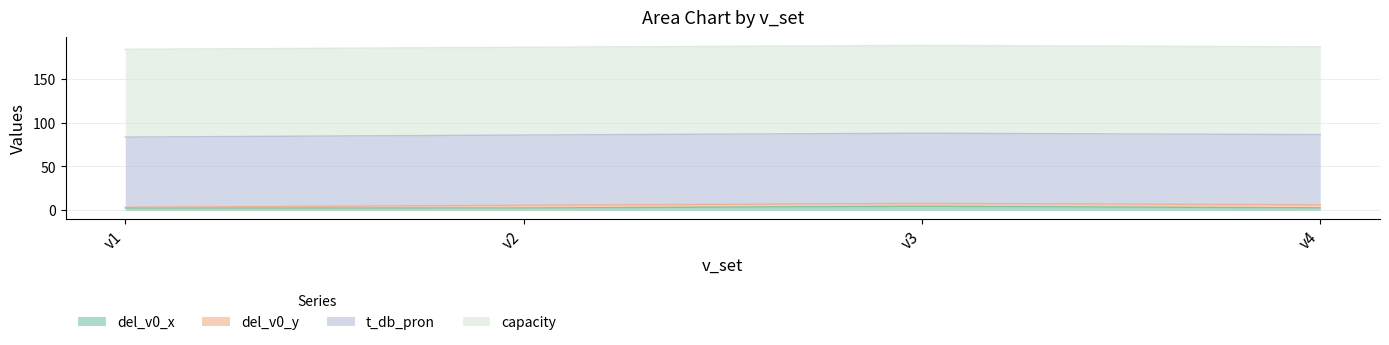

What is the value of the t_db_pron point at the 3rd from the left?

80.0